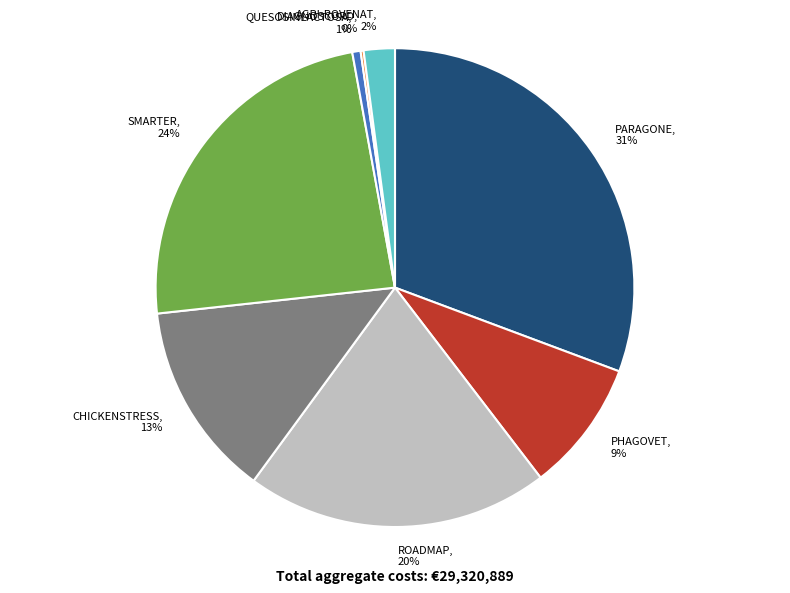

Is CHICKENSTRESS the majority of the pie?

No